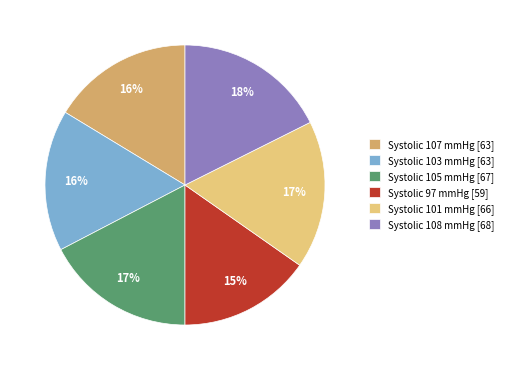

To the nearest percent, what is the combined percentage of Systolic 107 mmHg [63] and Systolic 101 mmHg [66]?

33%